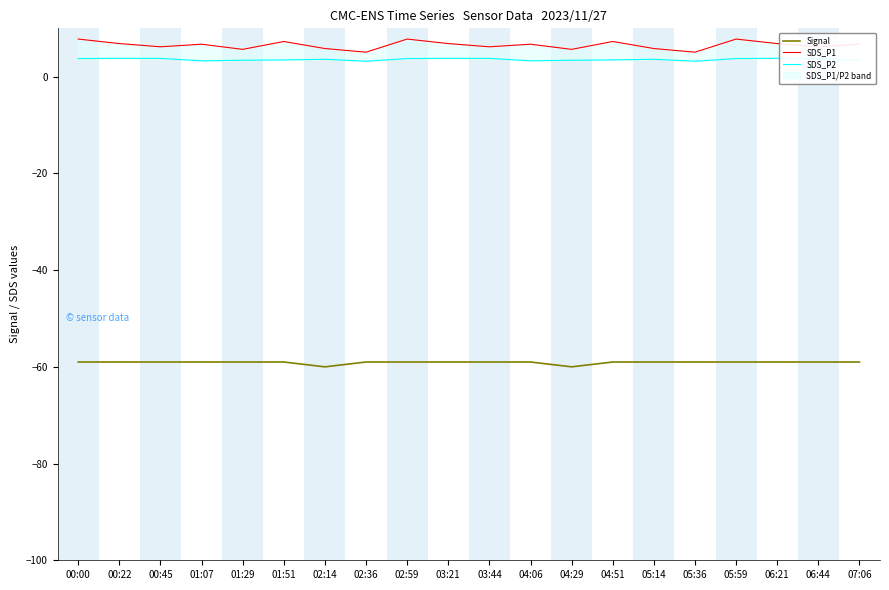

Reading left to right, what are all the values shown in this chart?

Signal: -59.0	-59.0	-59.0	-59.0	-59.0	-59.0	-60.0	-59.0	-59.0	-59.0	-59.0	-59.0	-60.0	-59.0	-59.0	-59.0	-59.0	-59.0	-59.0	-59.0
SDS_P1: 7.8	6.8	6.2	6.7	5.7	7.3	5.8	5.1	7.8	6.8	6.2	6.7	5.7	7.3	5.8	5.1	7.8	6.8	6.2	6.7
SDS_P2: 3.8	3.8	3.8	3.3	3.4	3.5	3.6	3.2	3.8	3.8	3.8	3.3	3.4	3.5	3.6	3.2	3.8	3.8	3.8	3.3